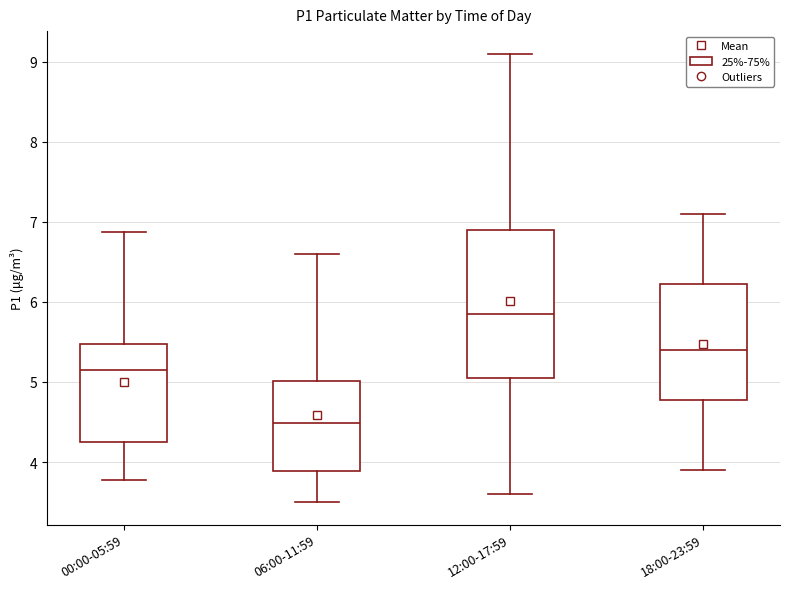

Where does the median line of the box for 18:00-23:59 sit on the y-axis? The values are not printed on the chart, so give them approximately, as read against the axis.

5.4